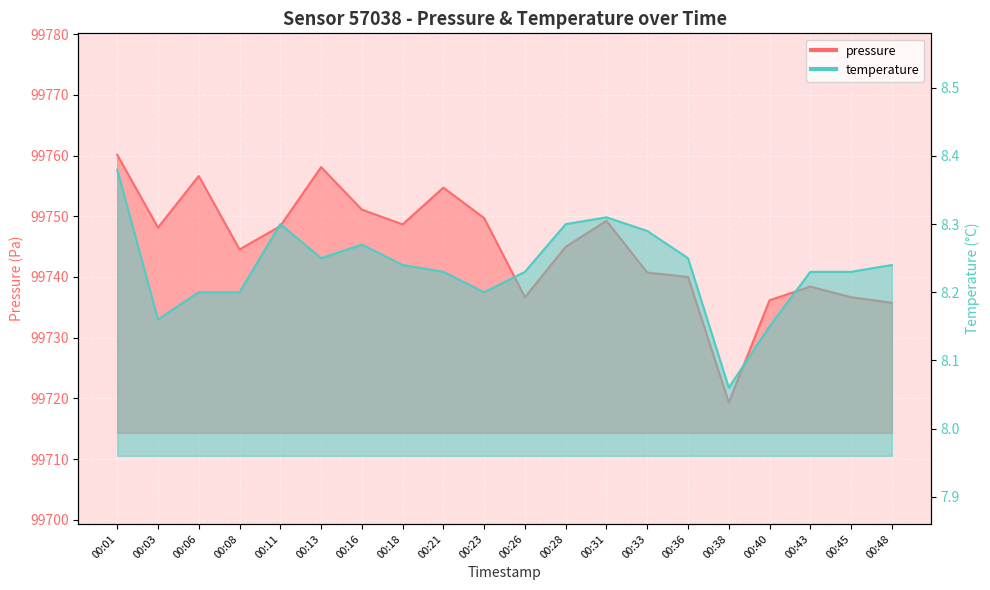

True or false: pressure has a value of 99760.1 at 00:01.

True